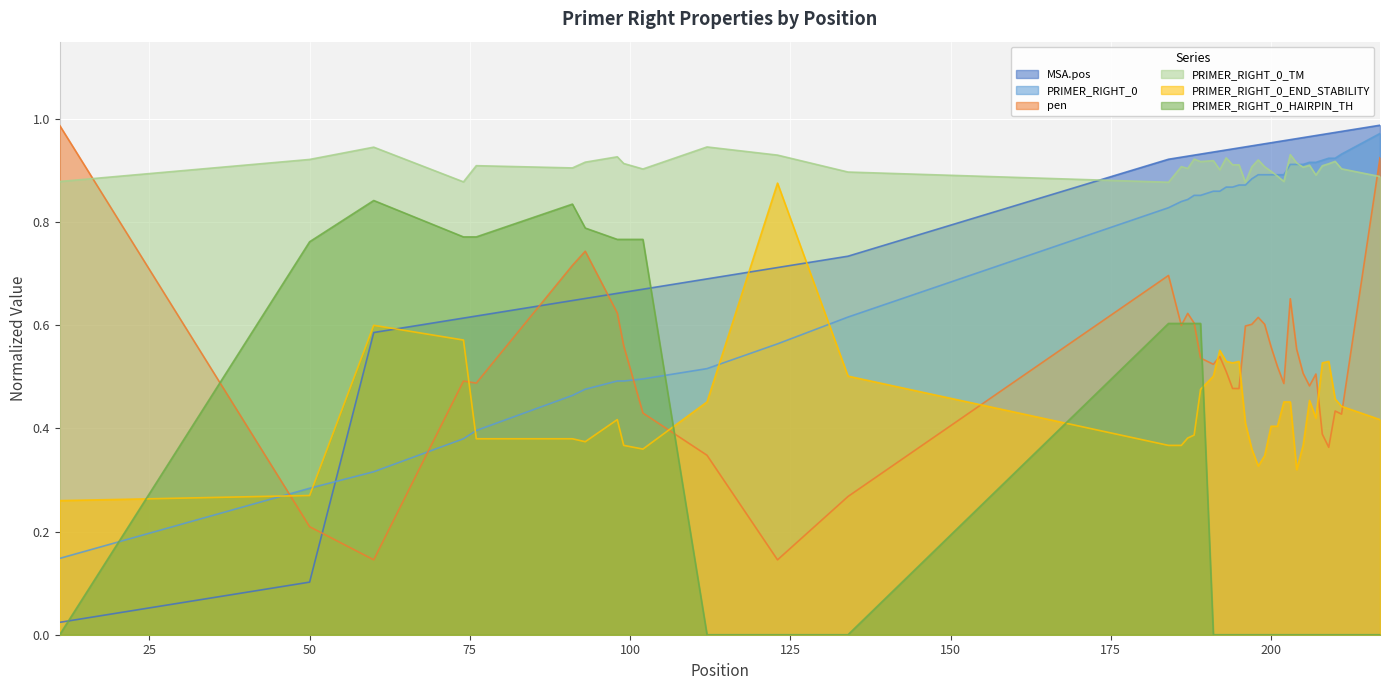

What is the difference between the PRIMER_RIGHT_0 values at 112 and 197?

0.4